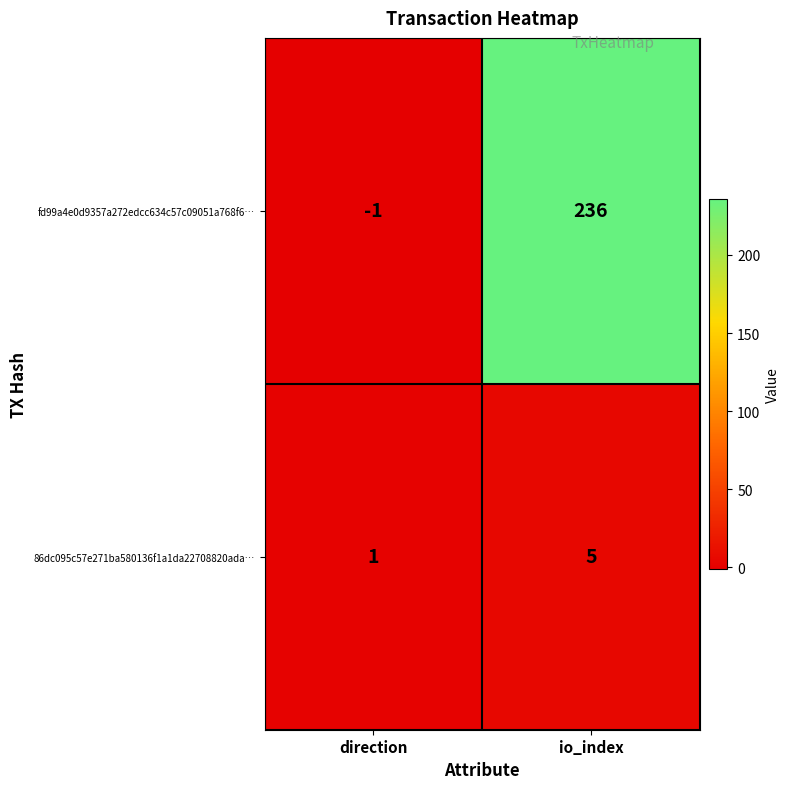

Is it true that fd99a4e0d9357a272edcc634c57c09051a768f6… equals -1 at direction?

True